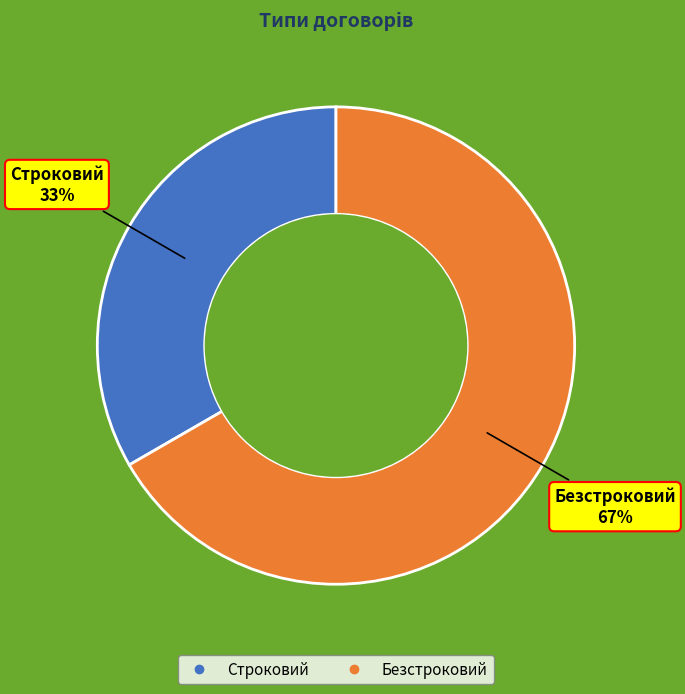

How many segments does this pie chart have?

2